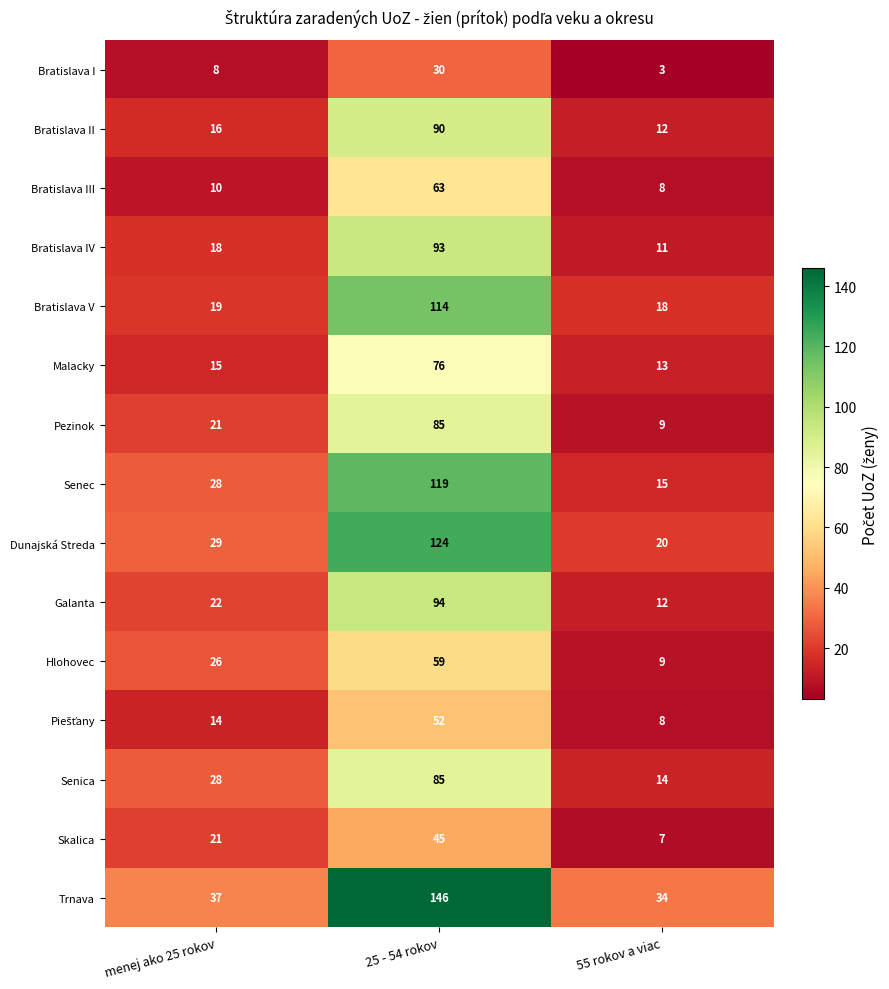

At which label is Malacky closest to 44?

menej ako 25 rokov